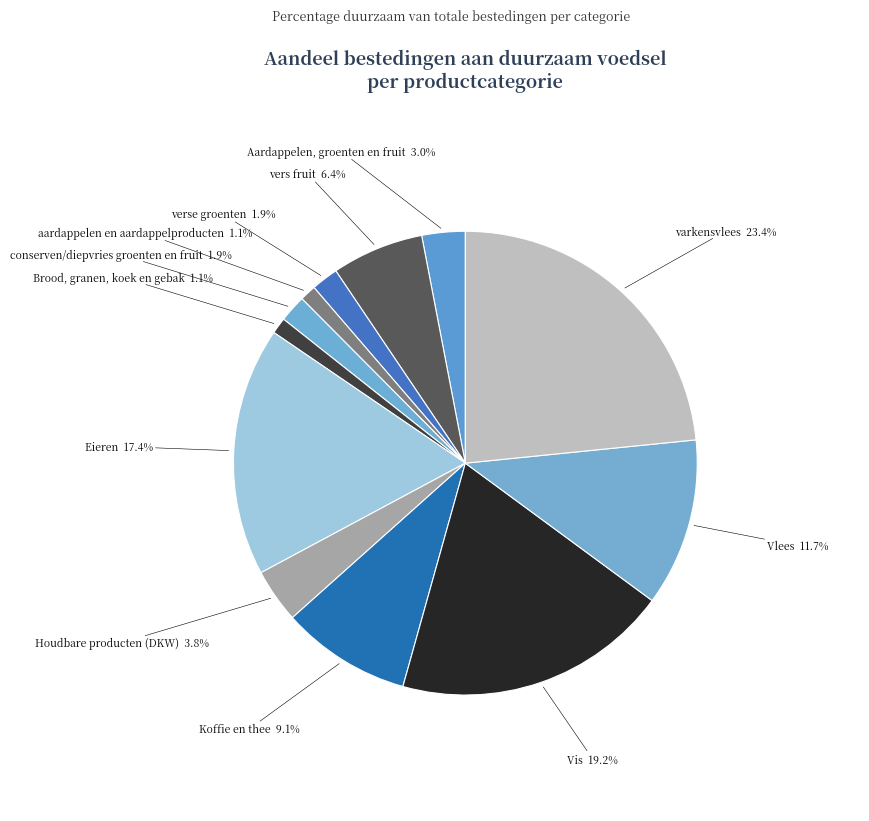

Count the number of slices in the pie.

12